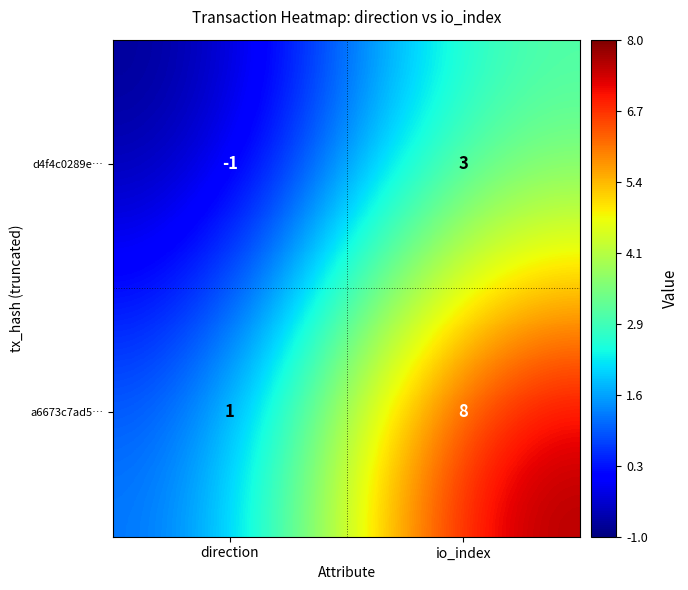

True or false: a6673c7ad5… has a value of 2 at io_index.

False